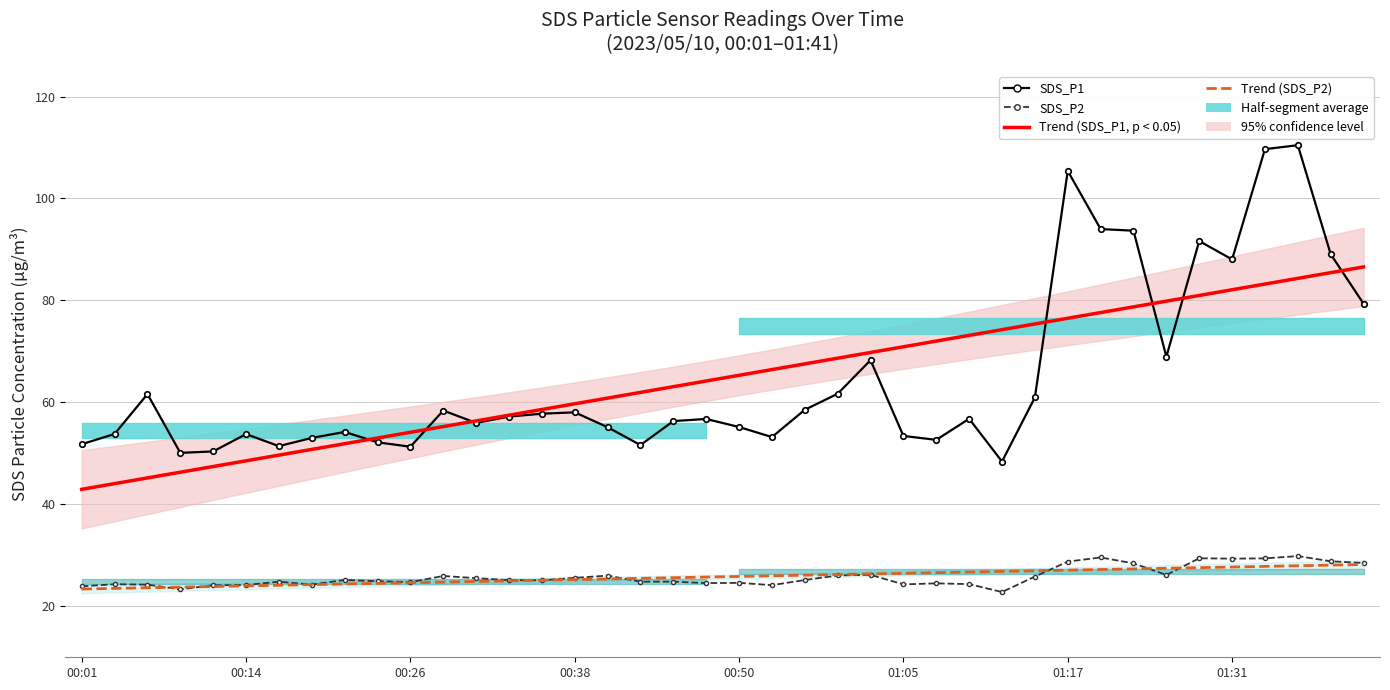

True or false: Trend SDS_P2 and Trend SDS_P1 (p < 0.05) intersect in this chart.

False